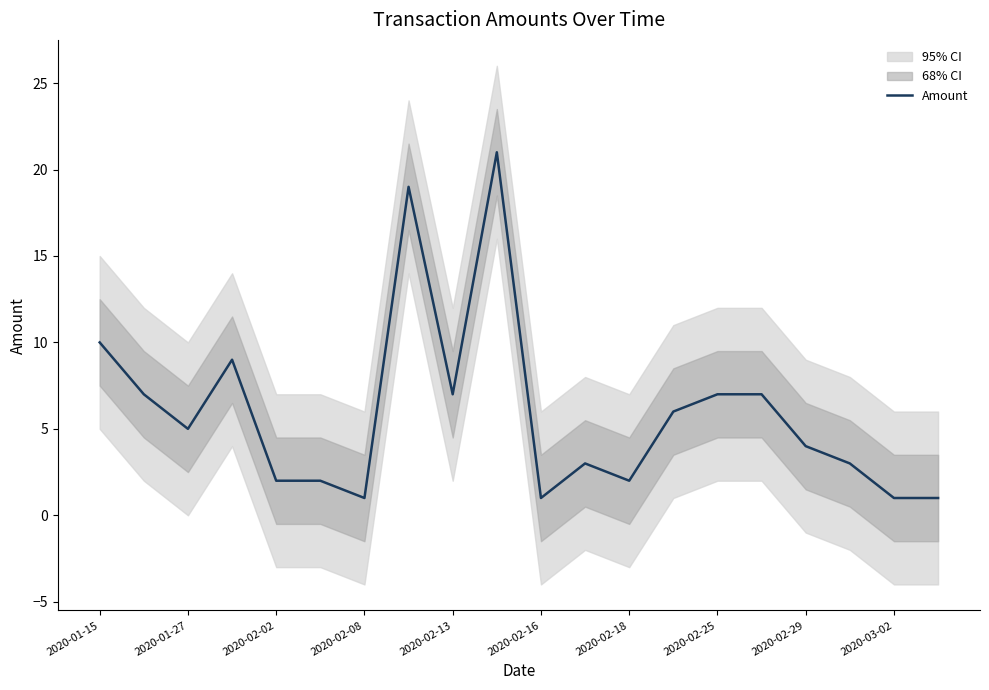

Where is Amount nearest to the value 11?

2020-01-15